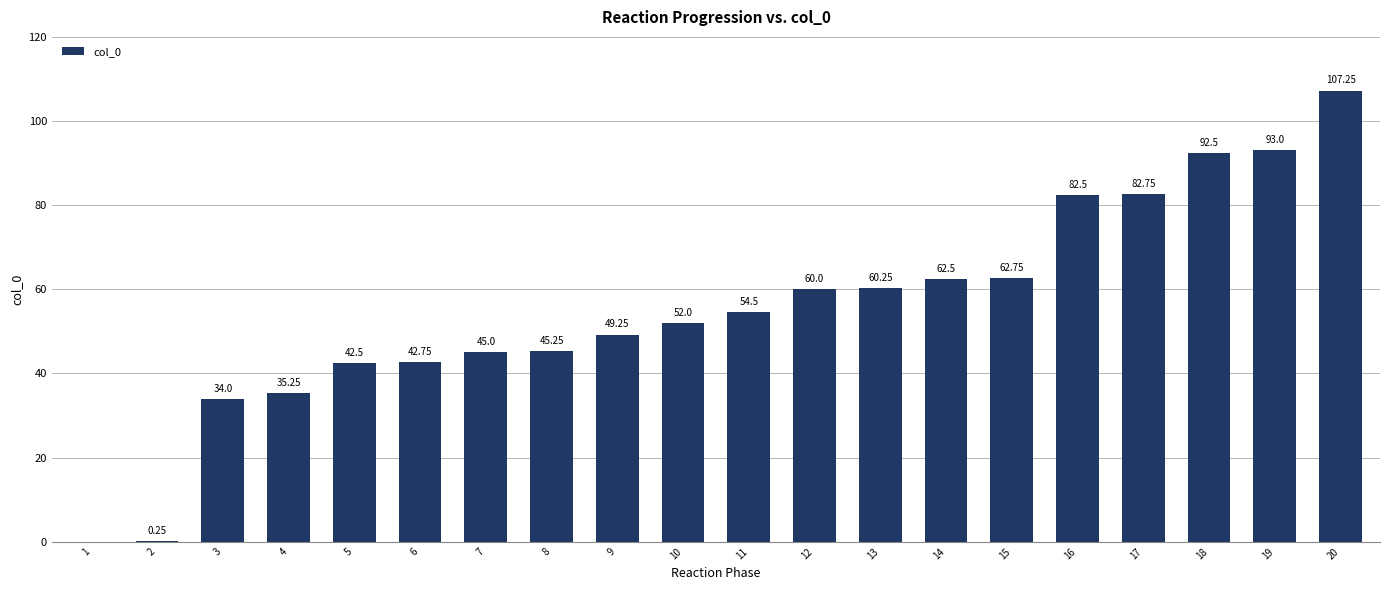

Which has a higher value, 12 or 9?

12